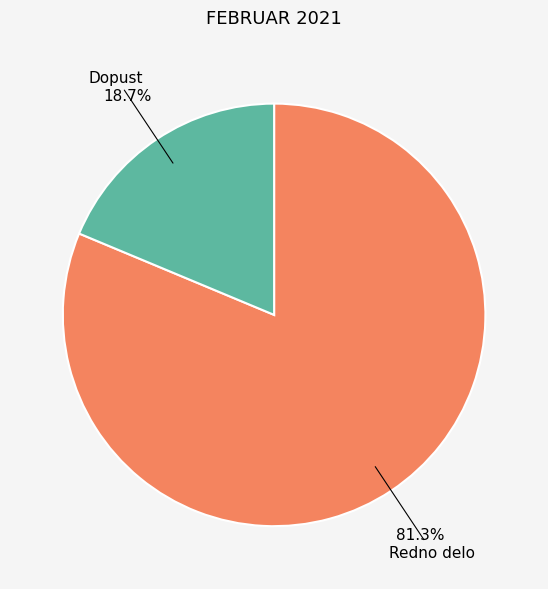

Approximately how many times larger is the value at Redno delo compared to Dopust?

4.3